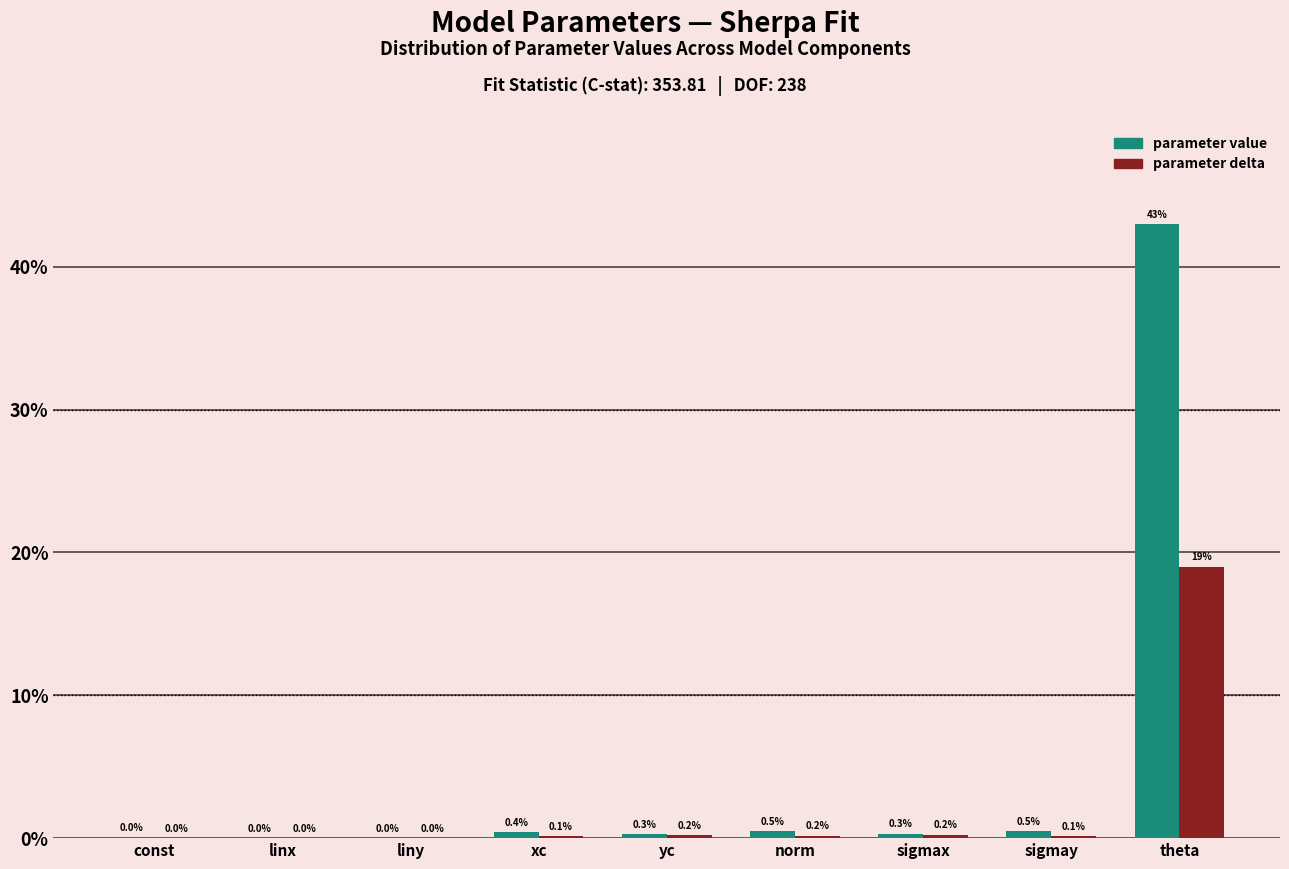

The value of parameter value at liny is 0.0. True or false?

True